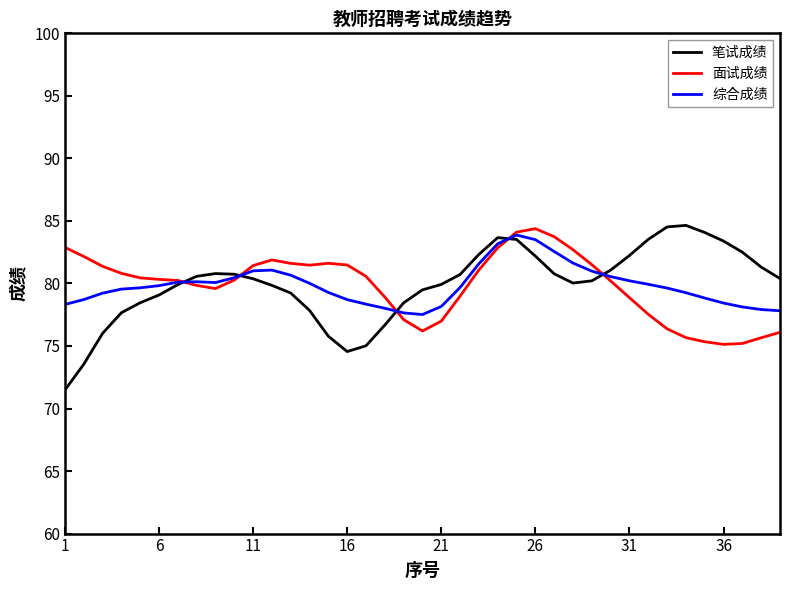

What is the maximum value shown in the chart?

84.6